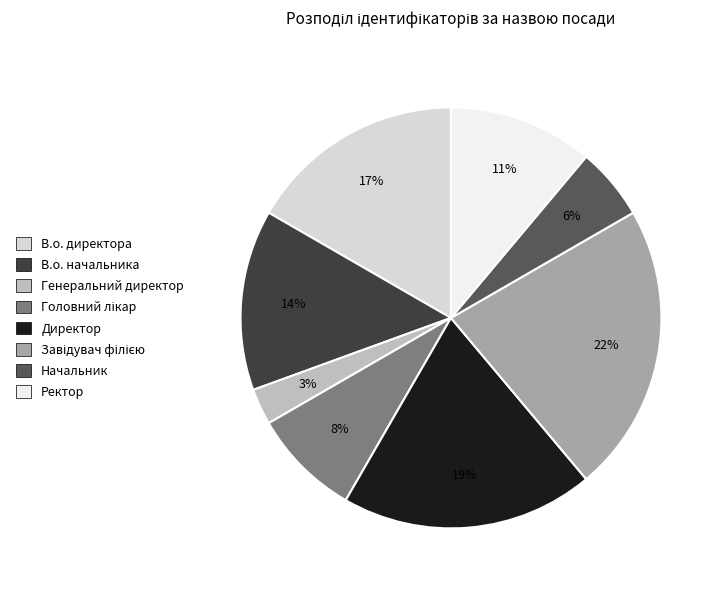

Is В.о. директора the majority of the pie?

No